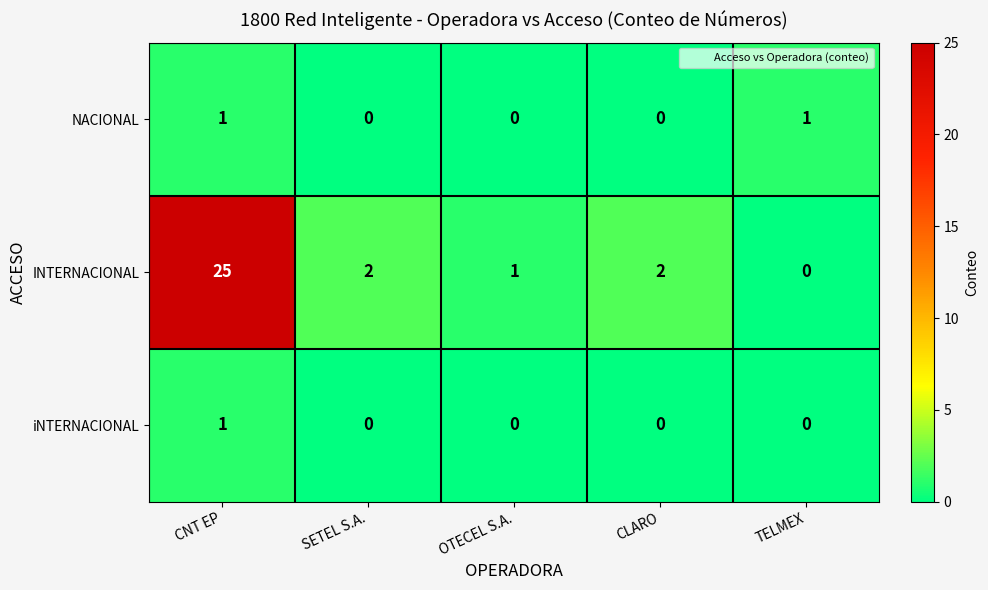

How many data points in NACIONAL are above 0?

2